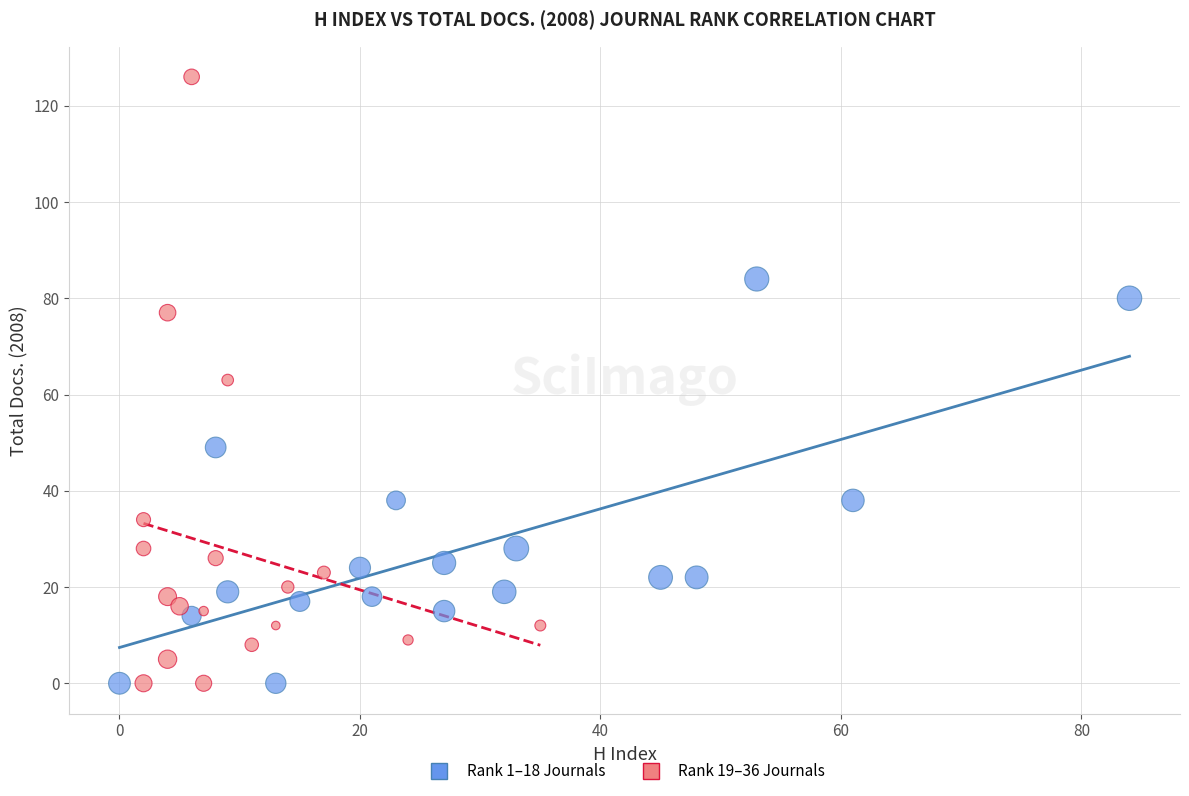

Which series has the widest spread of Y values?

Rank 19–36 Journals